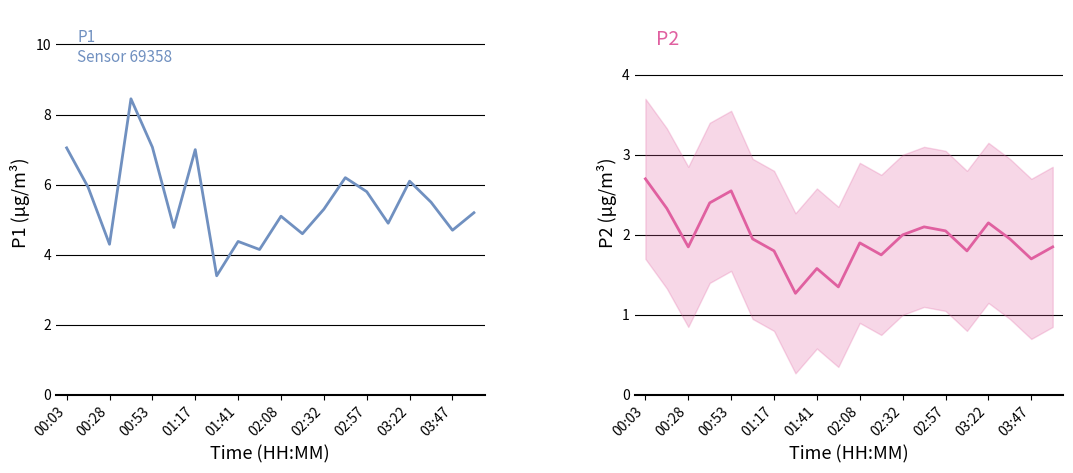

What value does the P2 series have at 02:08?

1.9